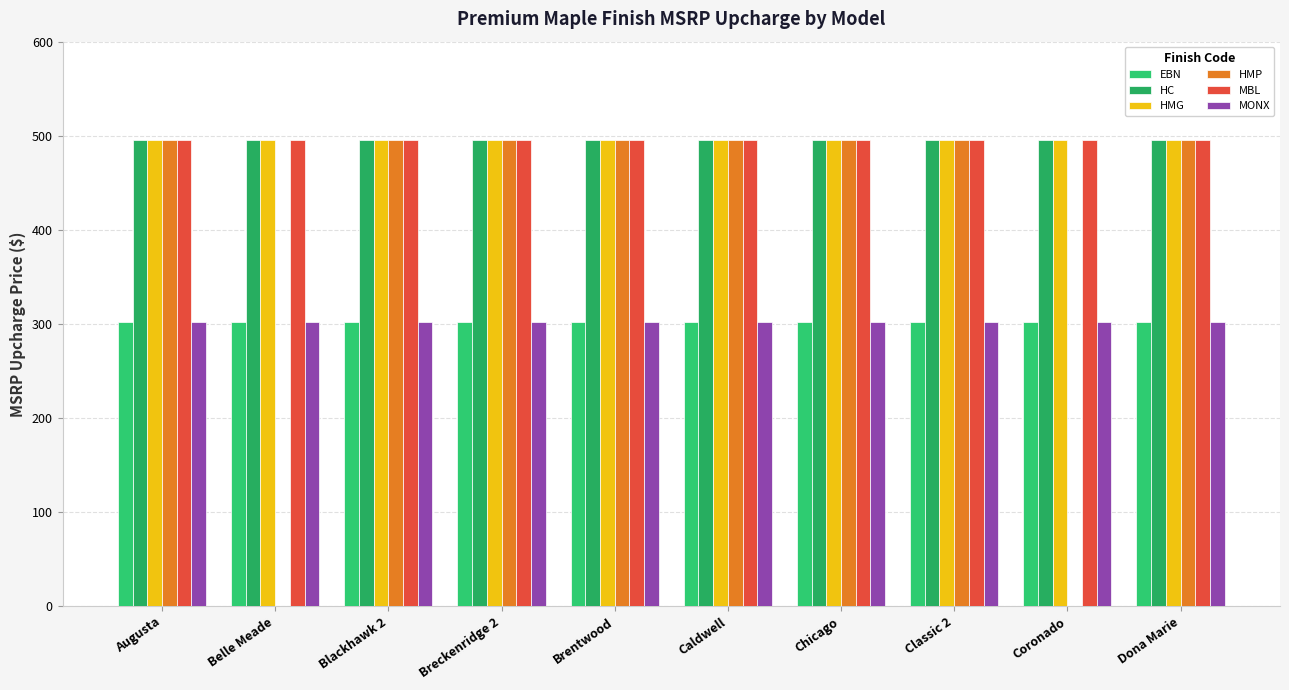

Does the chart contain stacked bars?

No